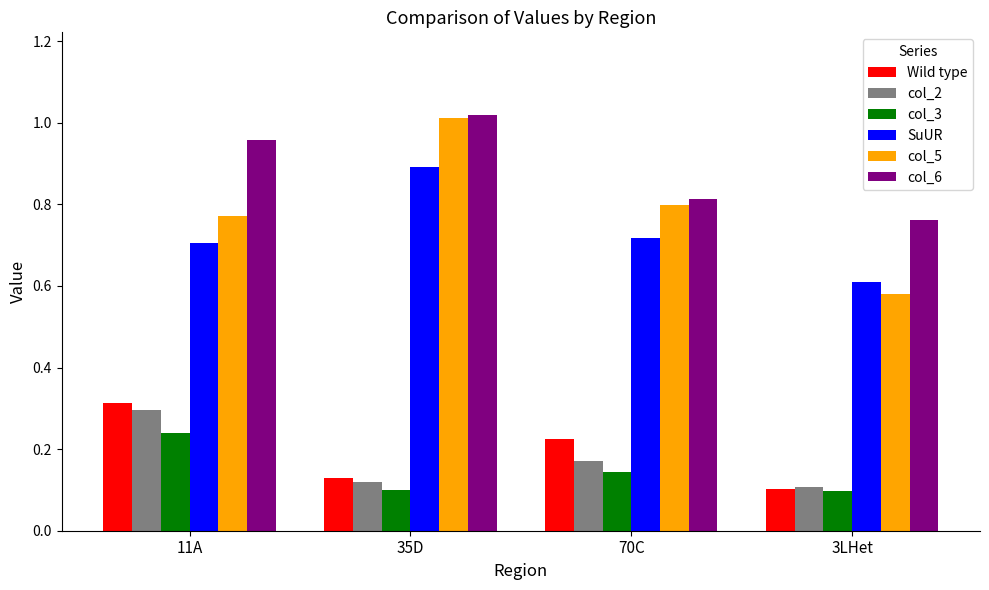

The col_3 series shows 0.1 at 3LHet. True or false?

True